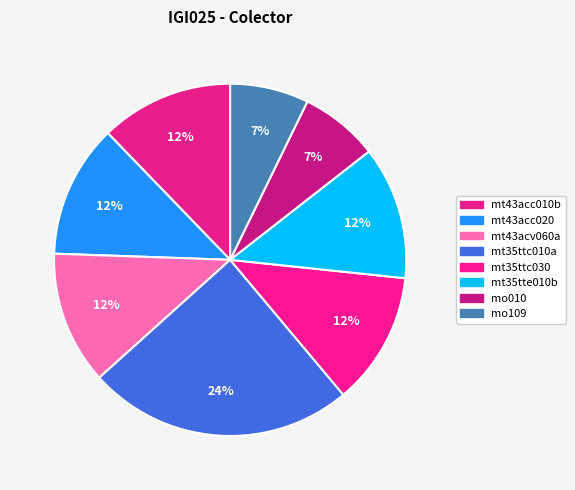

Count the number of slices in the pie.

8